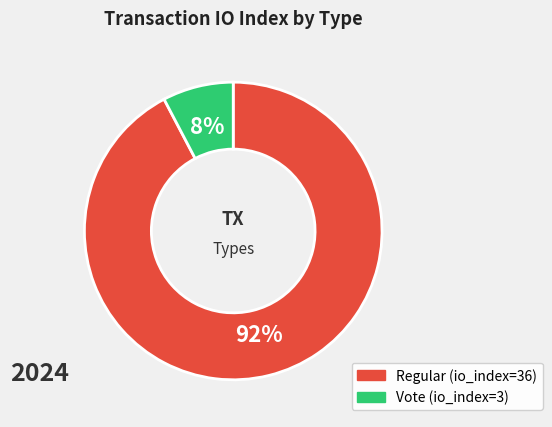

To the nearest percent, what is the combined percentage of Regular (io_index=36) and Vote (io_index=3)?

100%